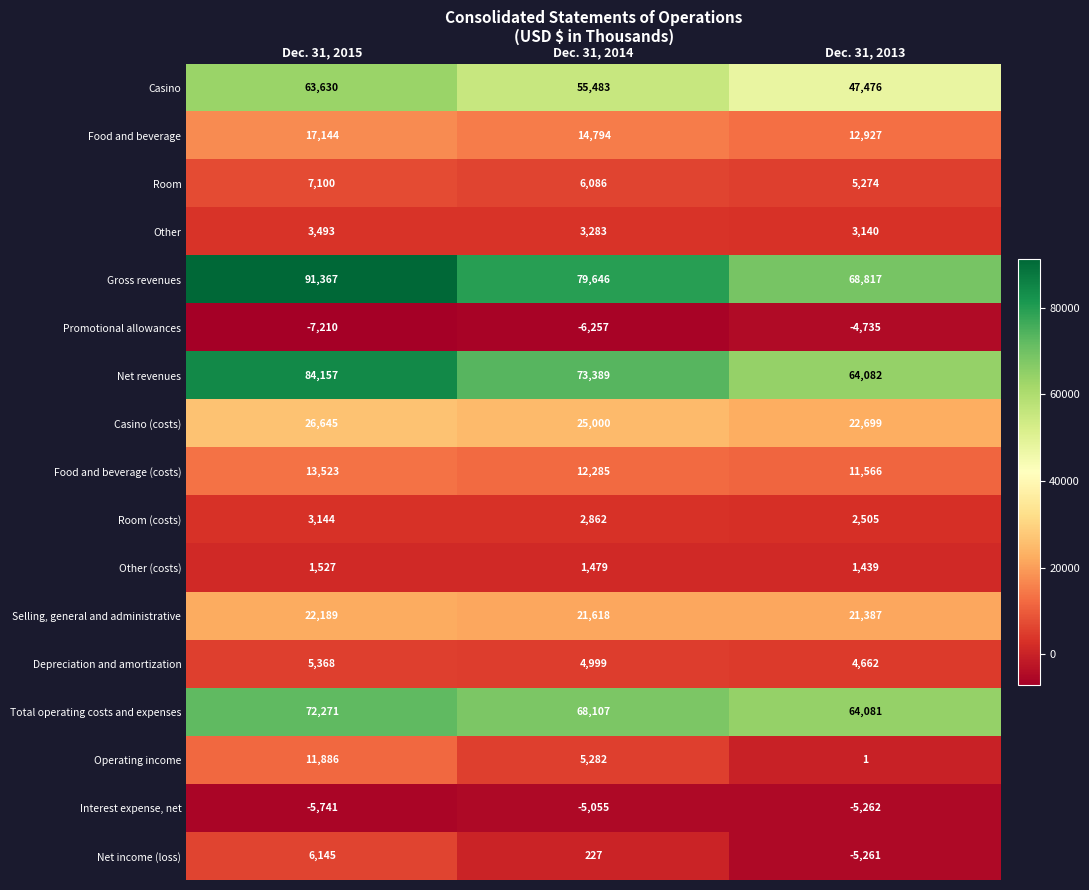

Where does the Other series first go above 3283?

Dec. 31, 2015